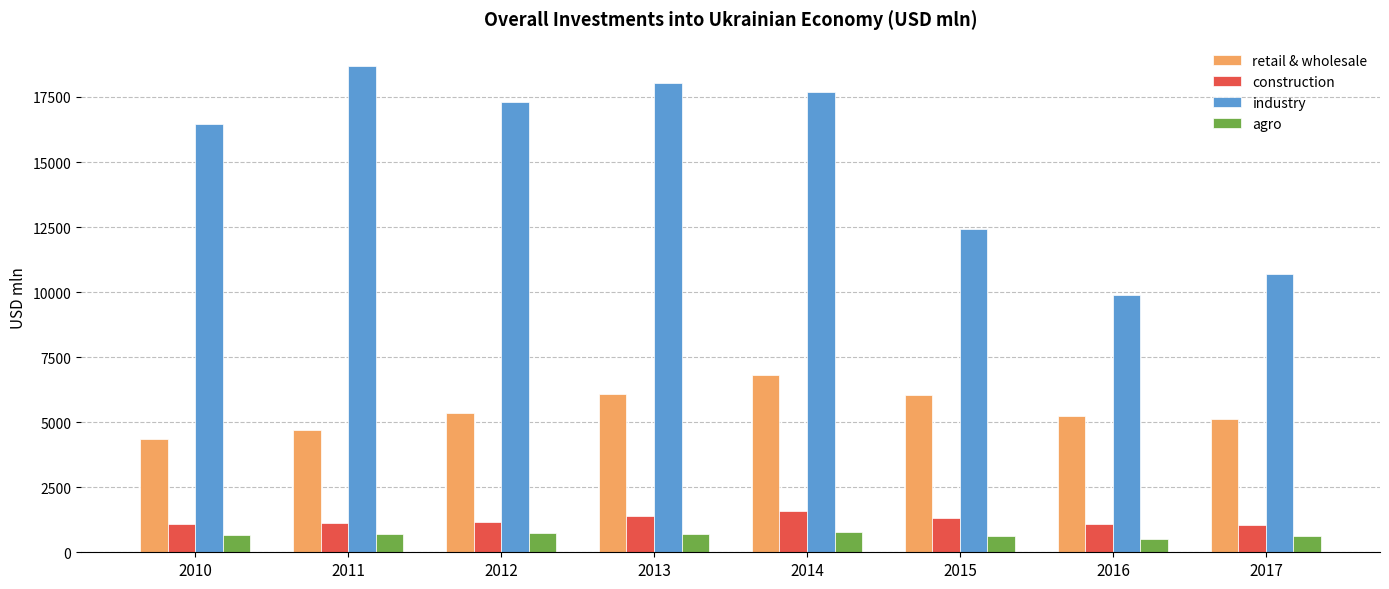

What are all the series names shown in the legend?

retail & wholesale, construction, industry, agro